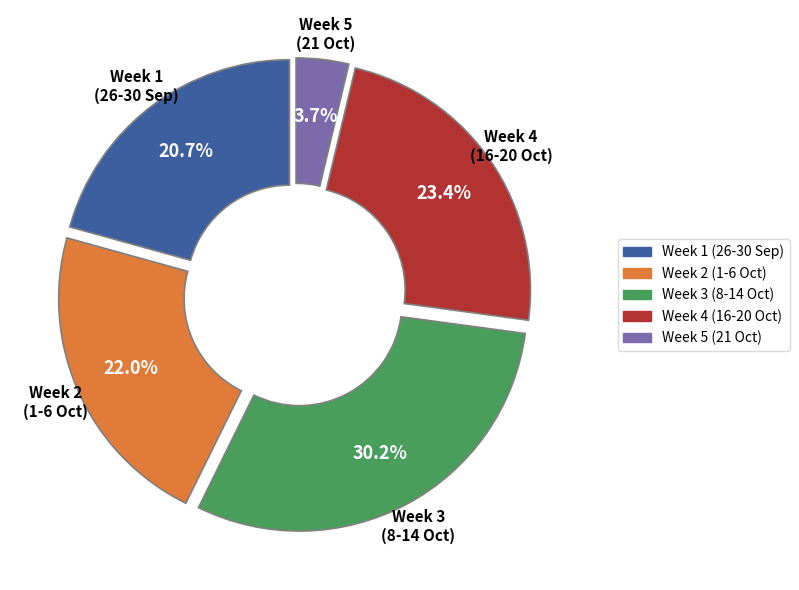

Is there any slice that represents more than half of the pie?

No